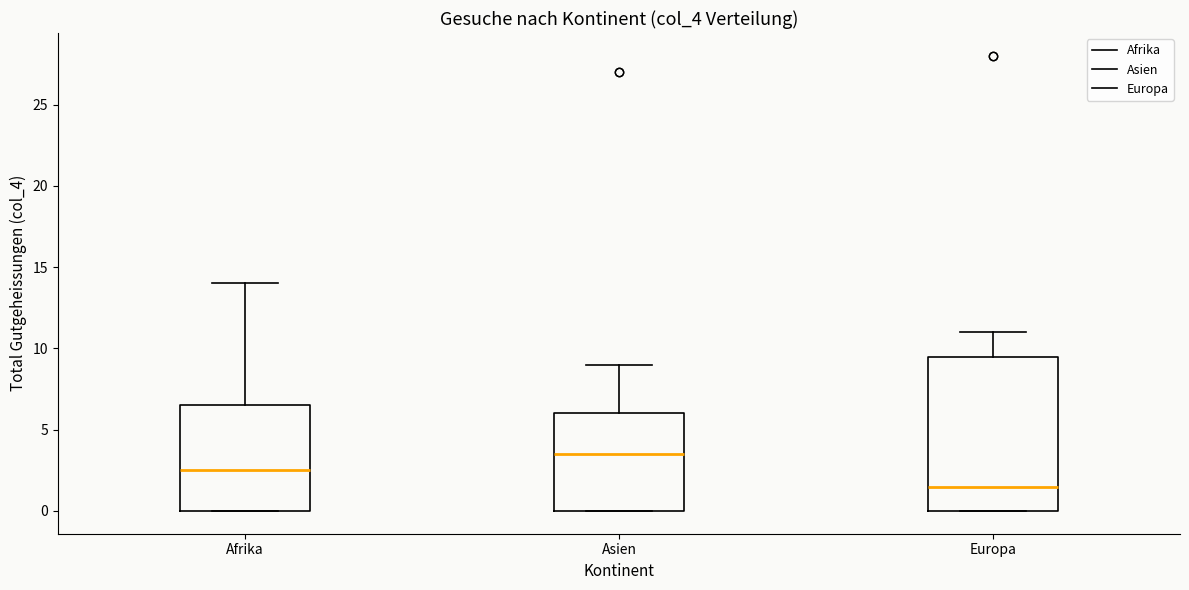

Which box's median line is the lowest?

Europa